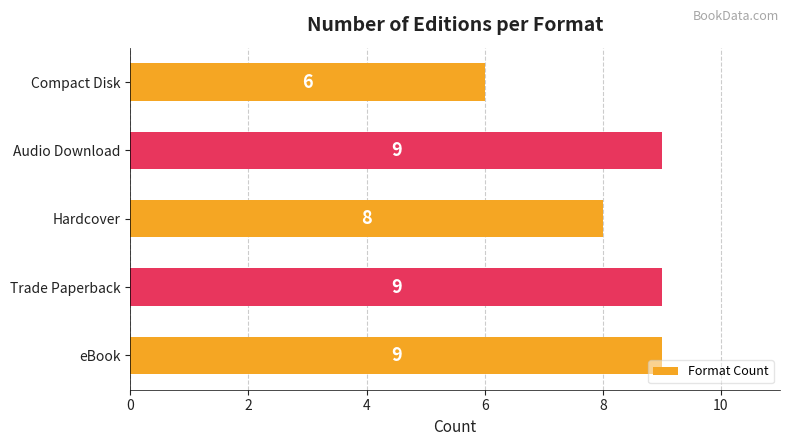

Which category has the lowest value across all series?

Compact Disk